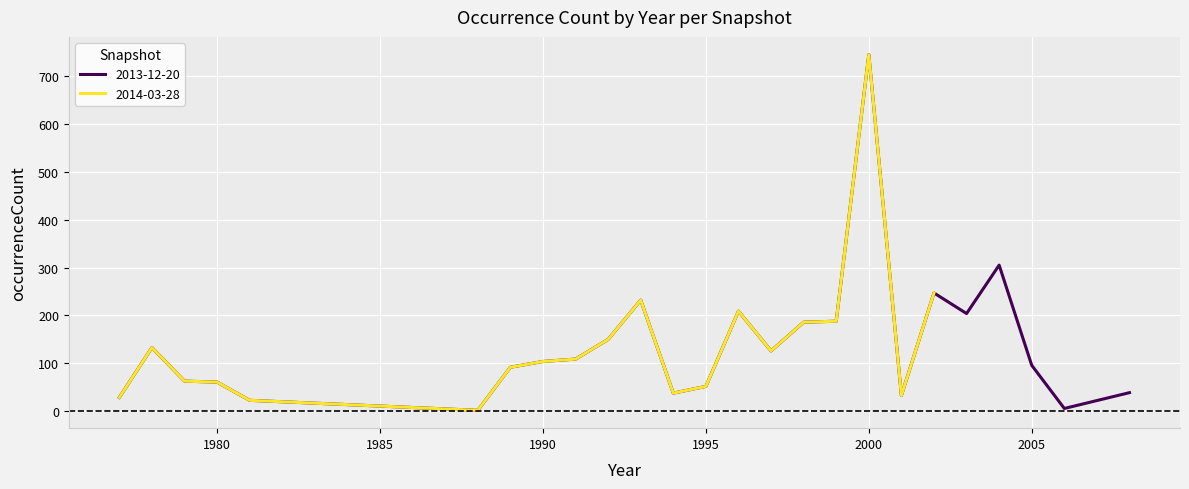

At which category does the data reach its first local valley?

1988